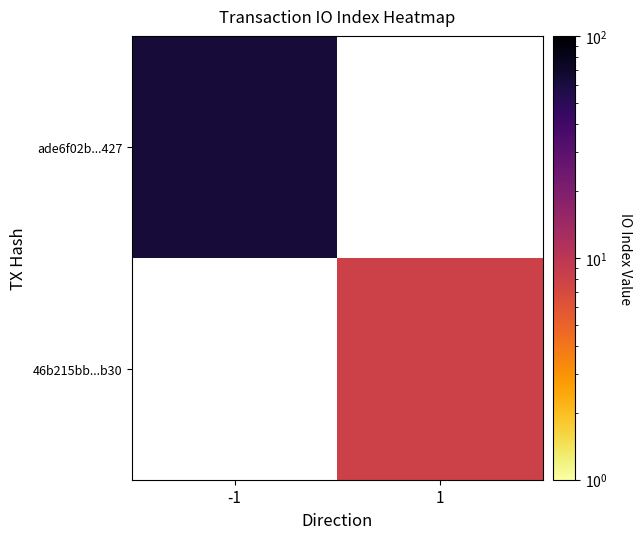

How many values in 46b215bb...b30 are above zero?

1